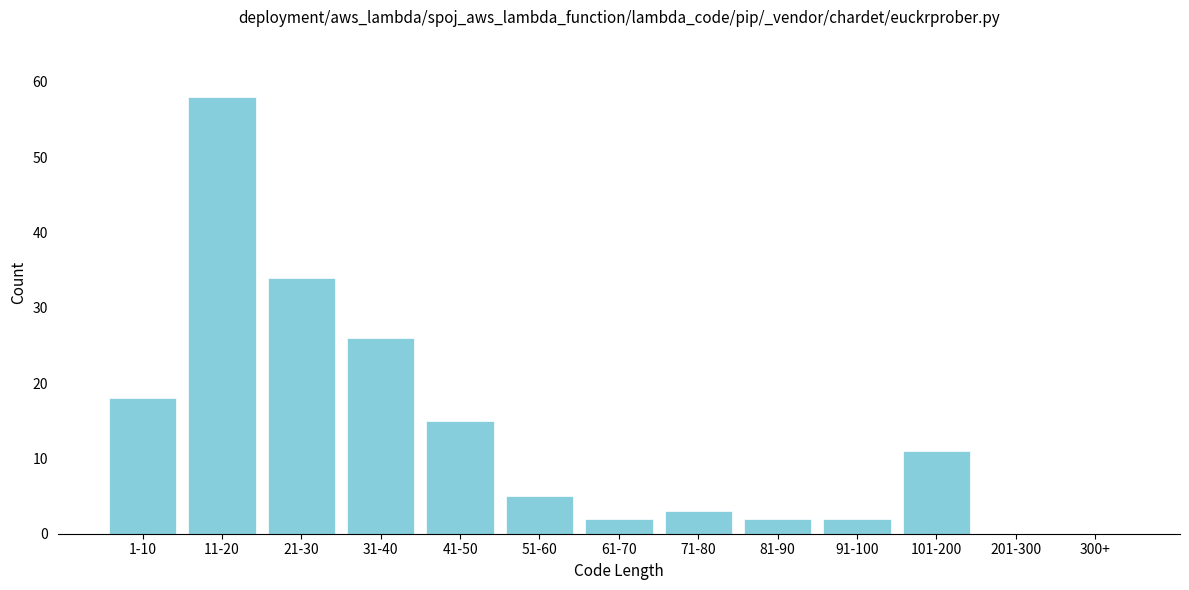

Reading left to right, what are all the values shown in this chart?

1-10=18	11-20=58	21-30=34	31-40=26	41-50=15	51-60=5	61-70=2	71-80=3	81-90=2	91-100=2	101-200=11	201-300=0	300+=0